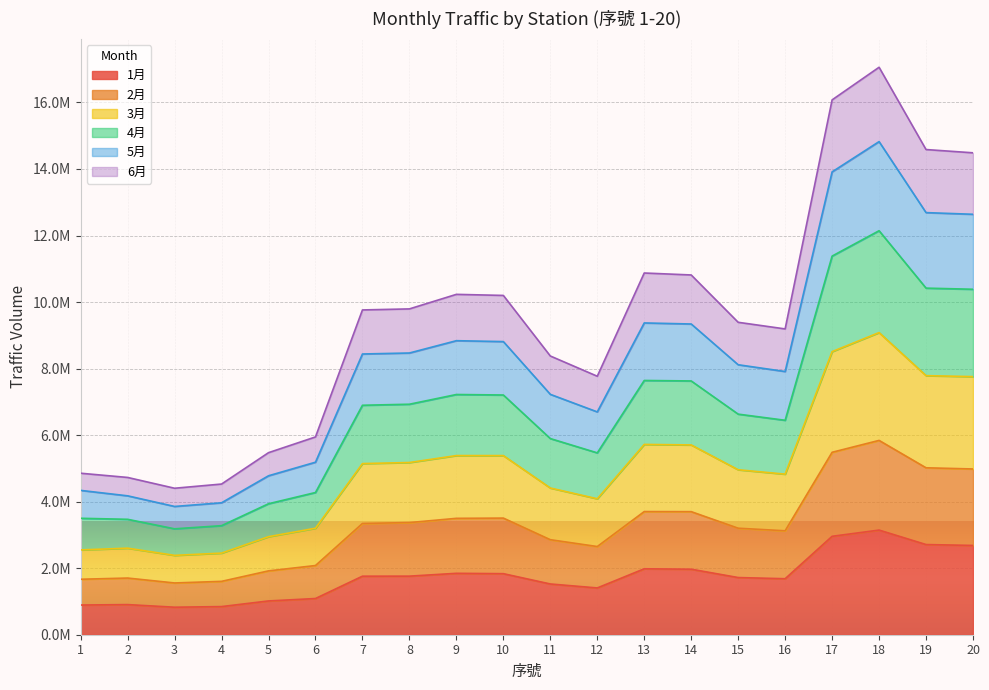

How many lines are shown in the chart?

6